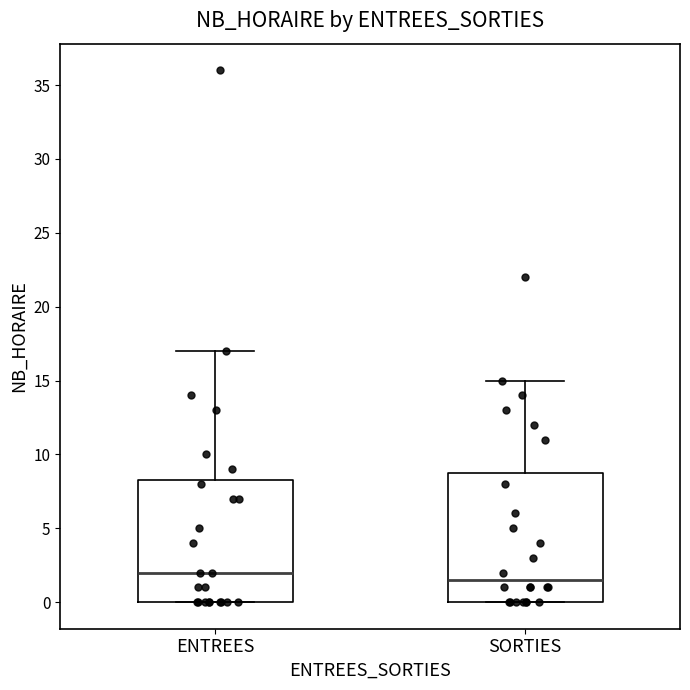

Which box's median line is the highest?

ENTREES